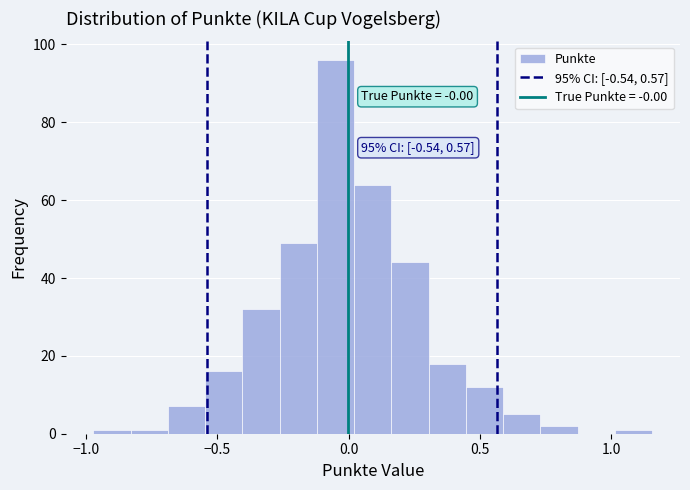

Read against the x-axis, roughly where is the centre of the tallest bar?

-0.05